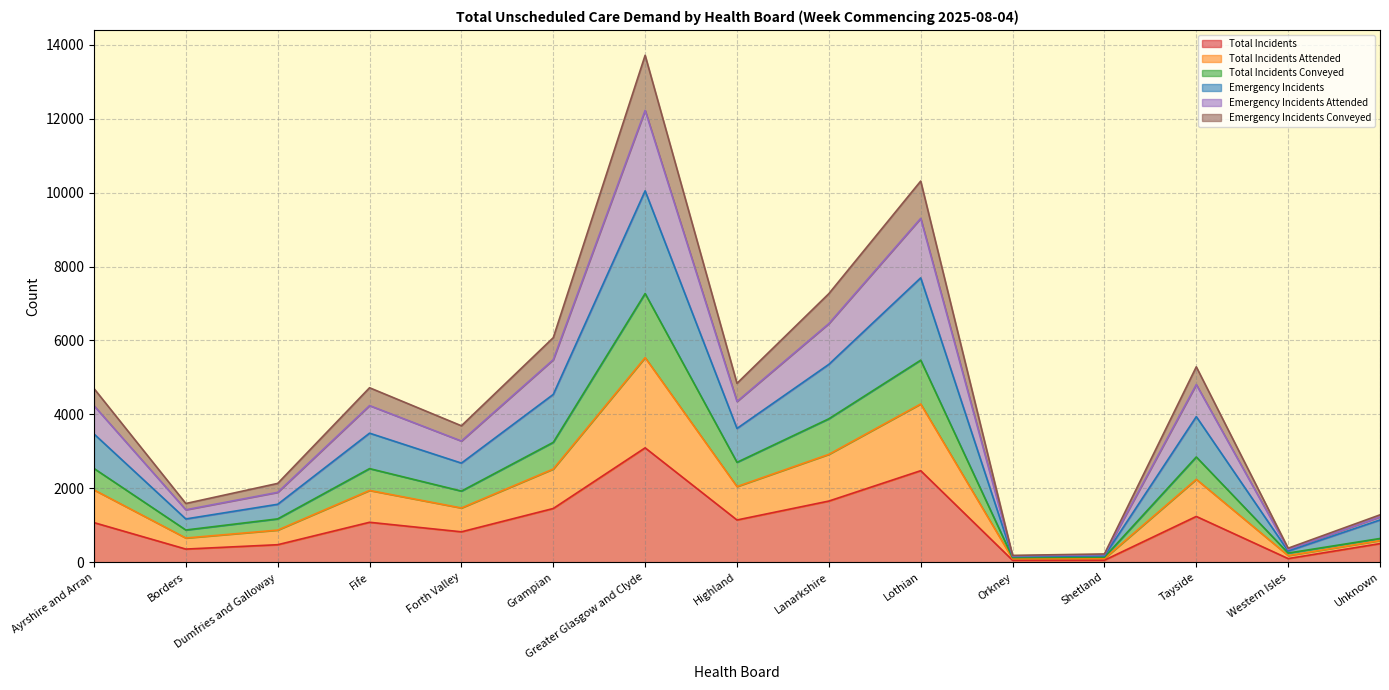

What are all the series names shown in the legend?

Total Incidents, Total Incidents Attended, Total Incidents Conveyed, Emergency Incidents, Emergency Incidents Attended, Emergency Incidents Conveyed